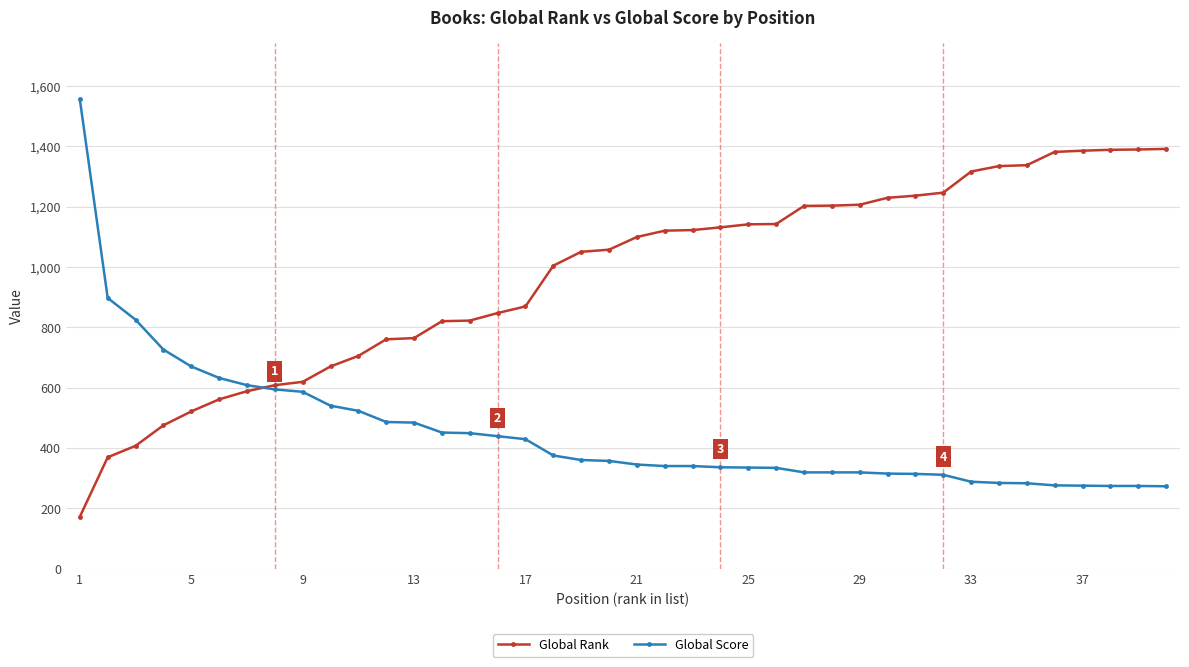

How many lines are shown in the chart?

2